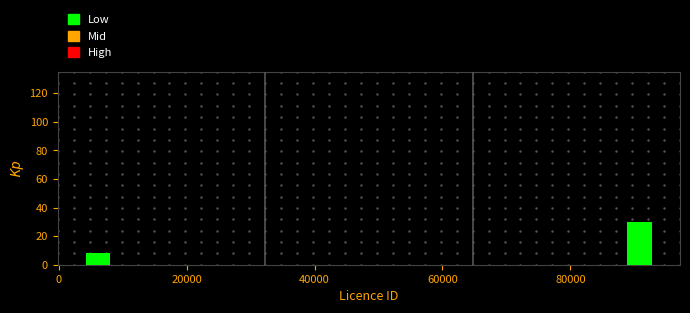

Read against the x-axis, roughly where is the centre of the tallest bar?

90000